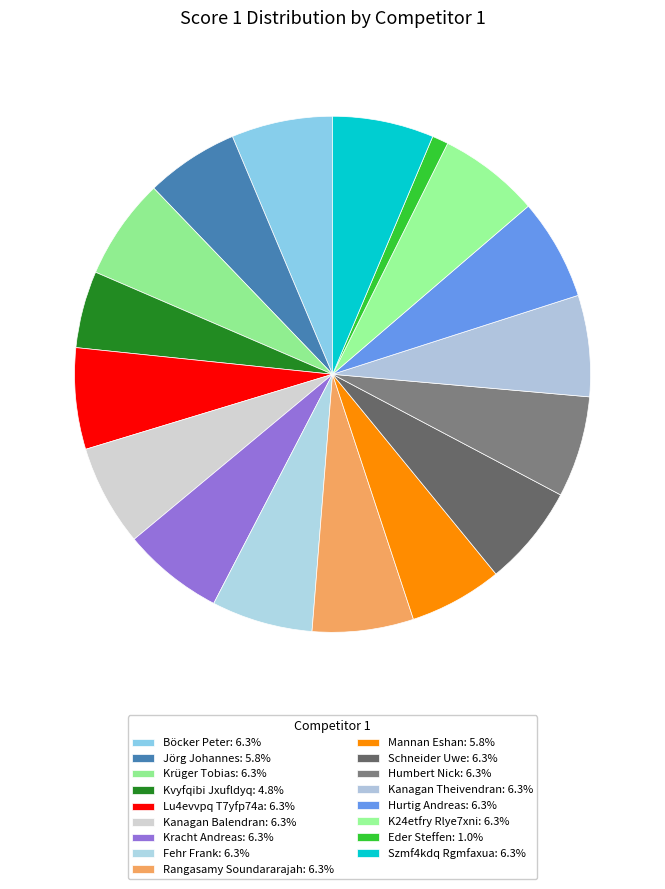

Does Kracht Andreas represent more than half of the total?

No